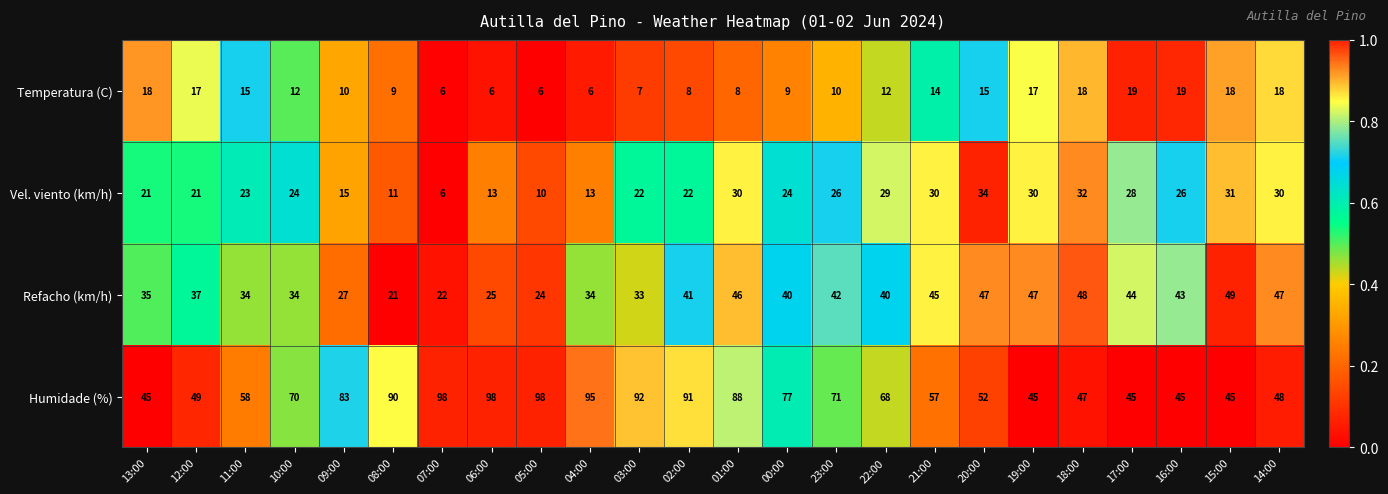

What is the difference between the maximum and minimum values in the Humidade (%) series?

53